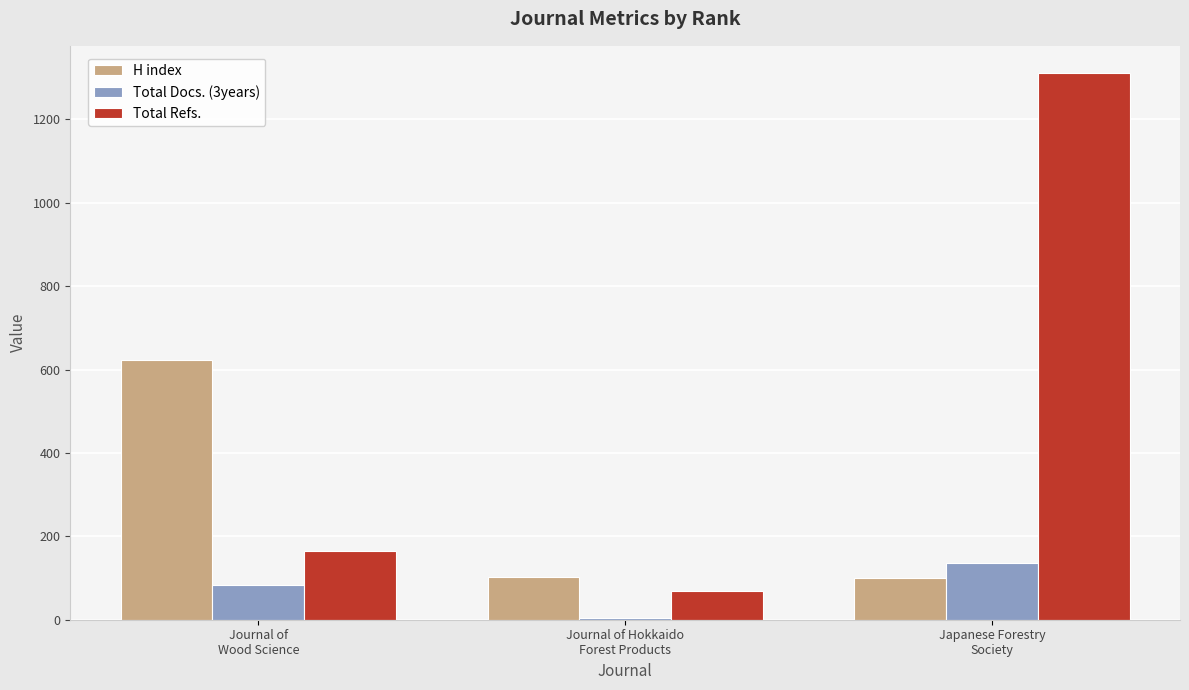

What is the sum of all Total Refs. values?

1544